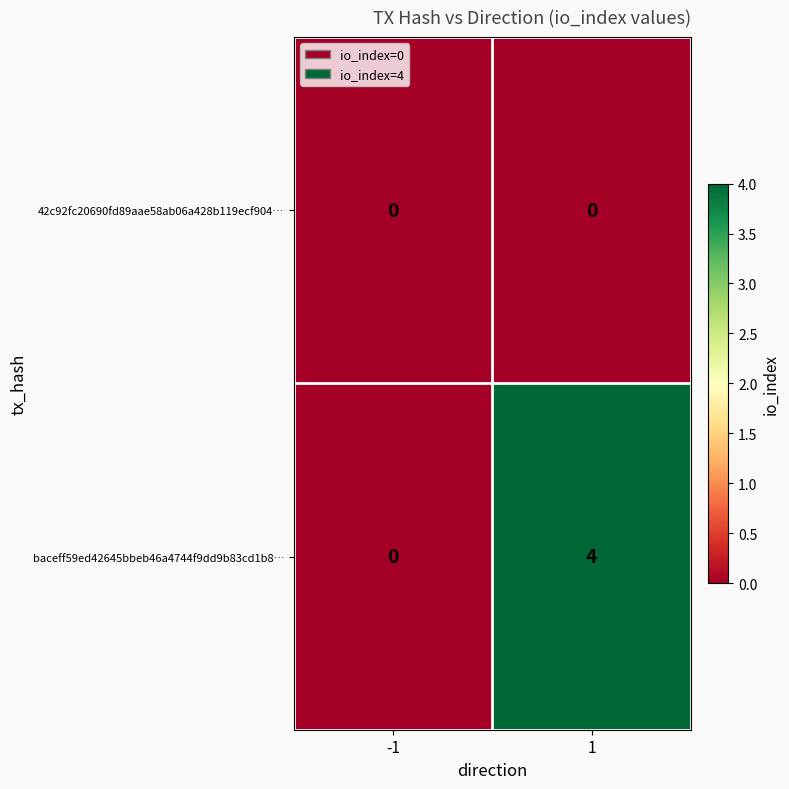

Reading left to right, what are all the values shown in this chart?

42c92fc20690fd89aae58ab06a428b119ecf904…: -1=0	1=0
baceff59ed42645bbeb46a4744f9dd9b83cd1b8…: -1=0	1=4